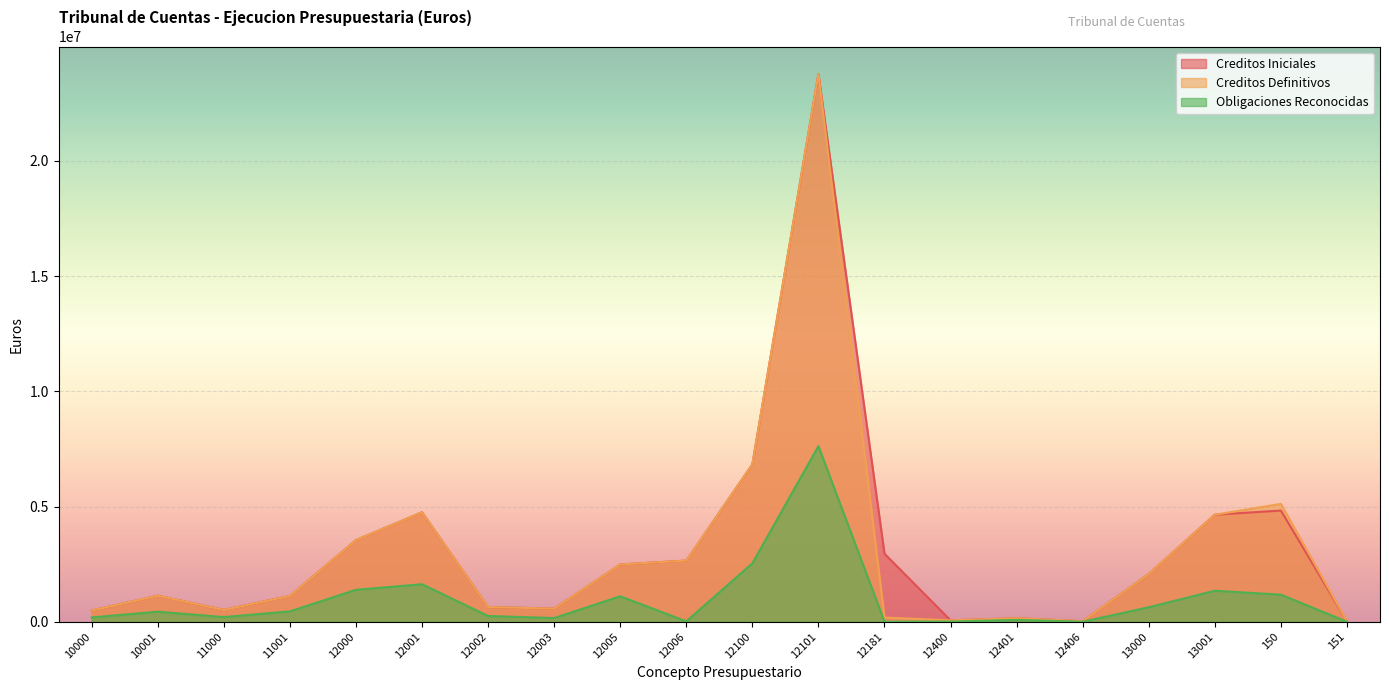

At which label is Creditos Iniciales closest to 11895755?

12100